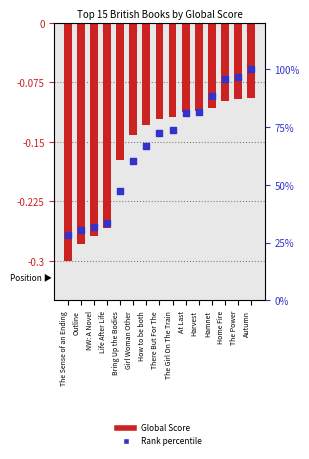

At which category is the sum across all series the highest?

Autumn